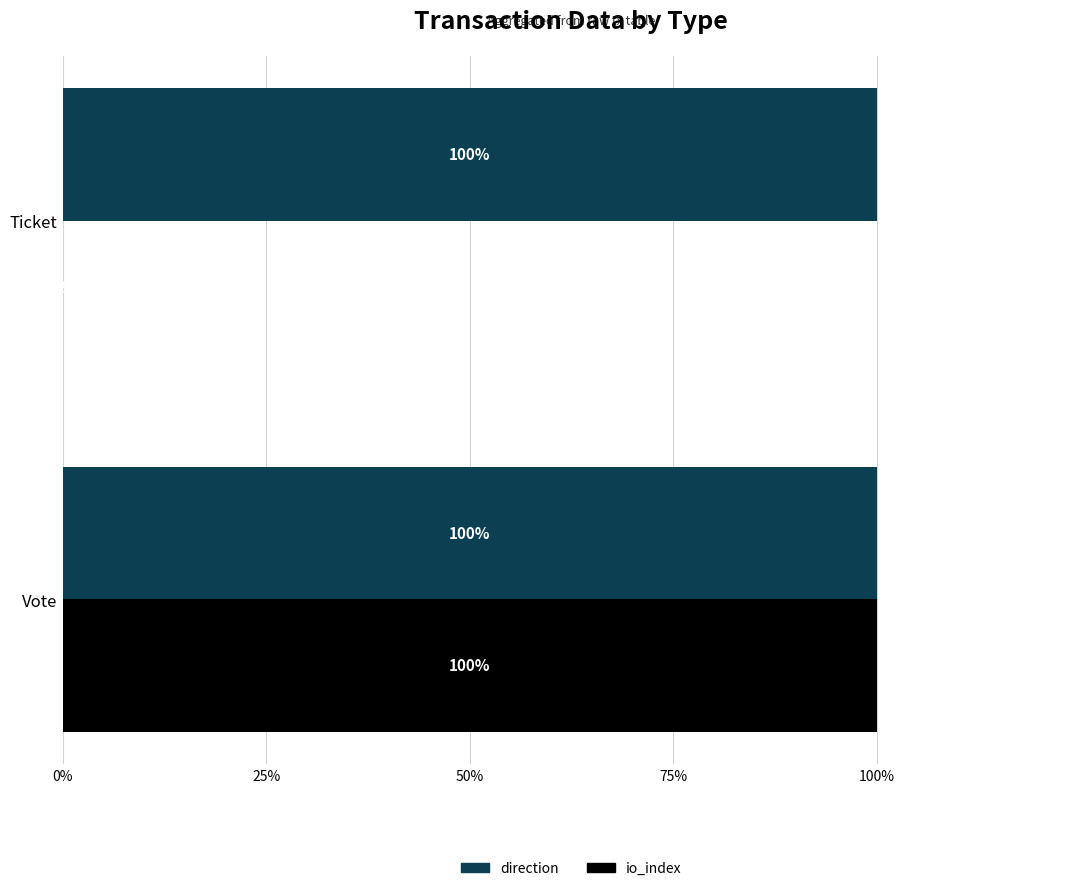

What is the sum of the direction values at Ticket and Vote?

200